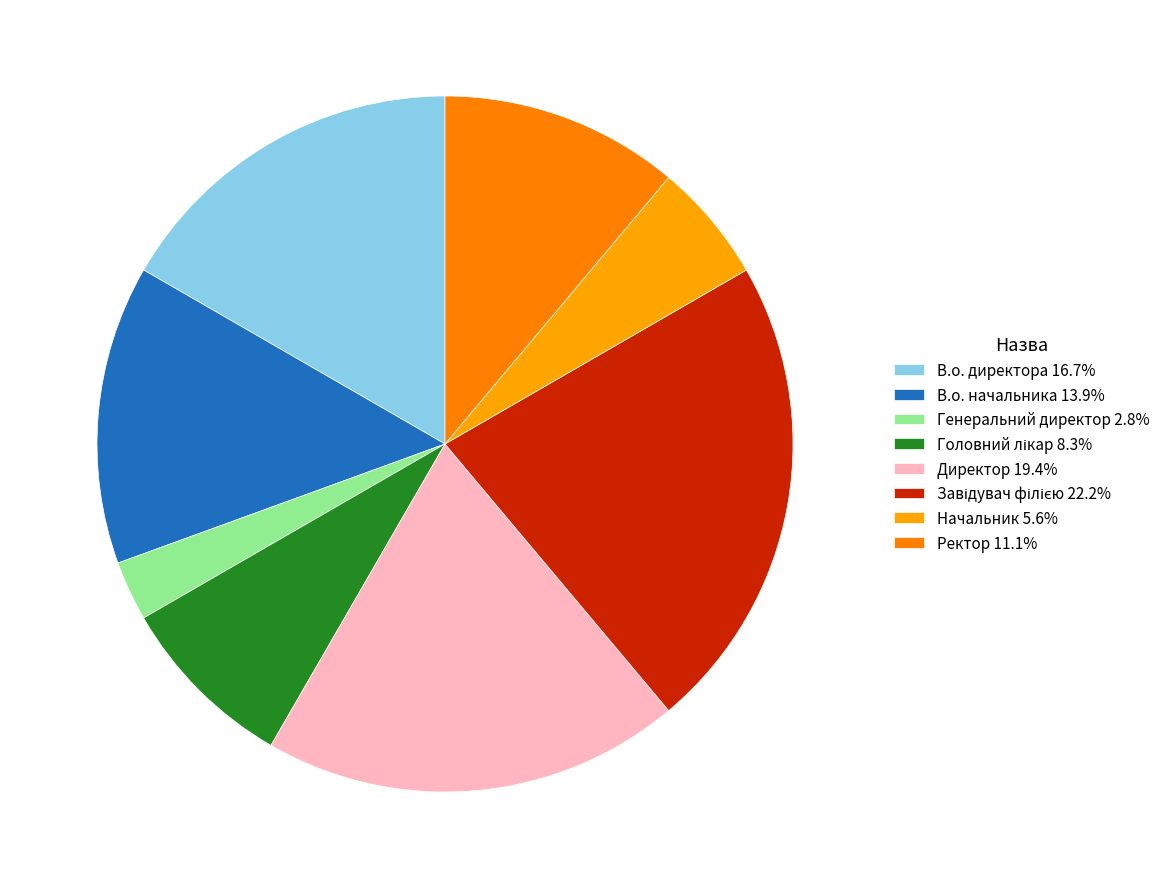

What percentage is the Генеральний директор slice, to the nearest percent?

3%